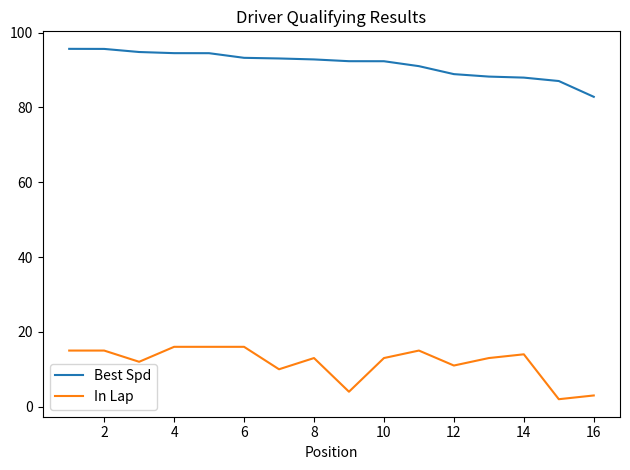

What is the maximum value for Best Spd?

95.6